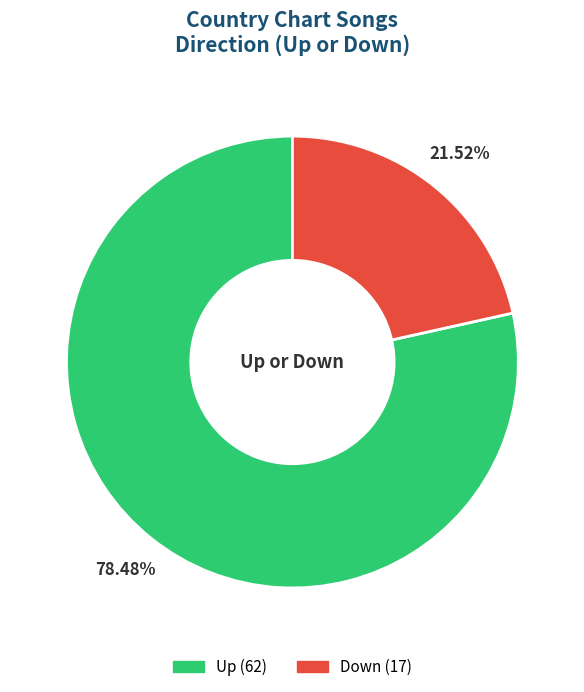

To the nearest percent, what is the difference between the largest and smallest slice percentages?

57%